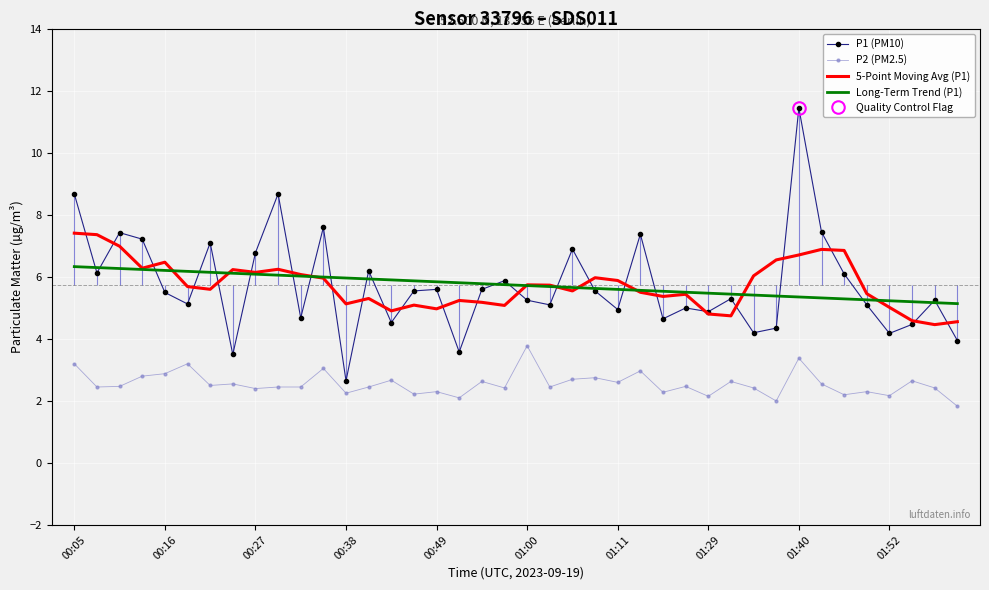

What is the highest value of the P2 (PM2.5) series?

3.8